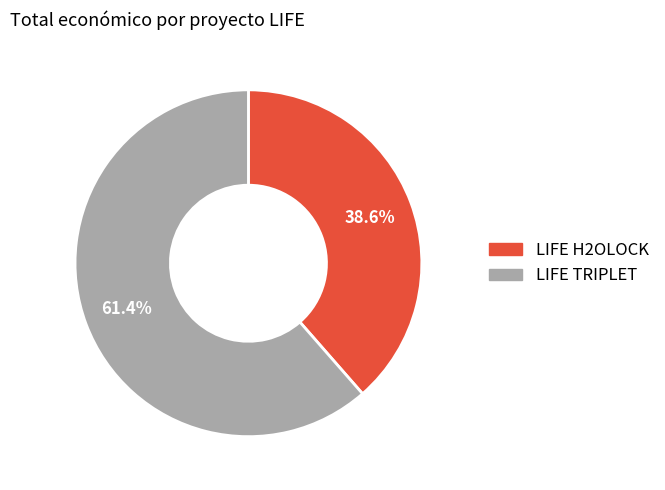

Which category has the smallest portion of the pie?

LIFE H2OLOCK